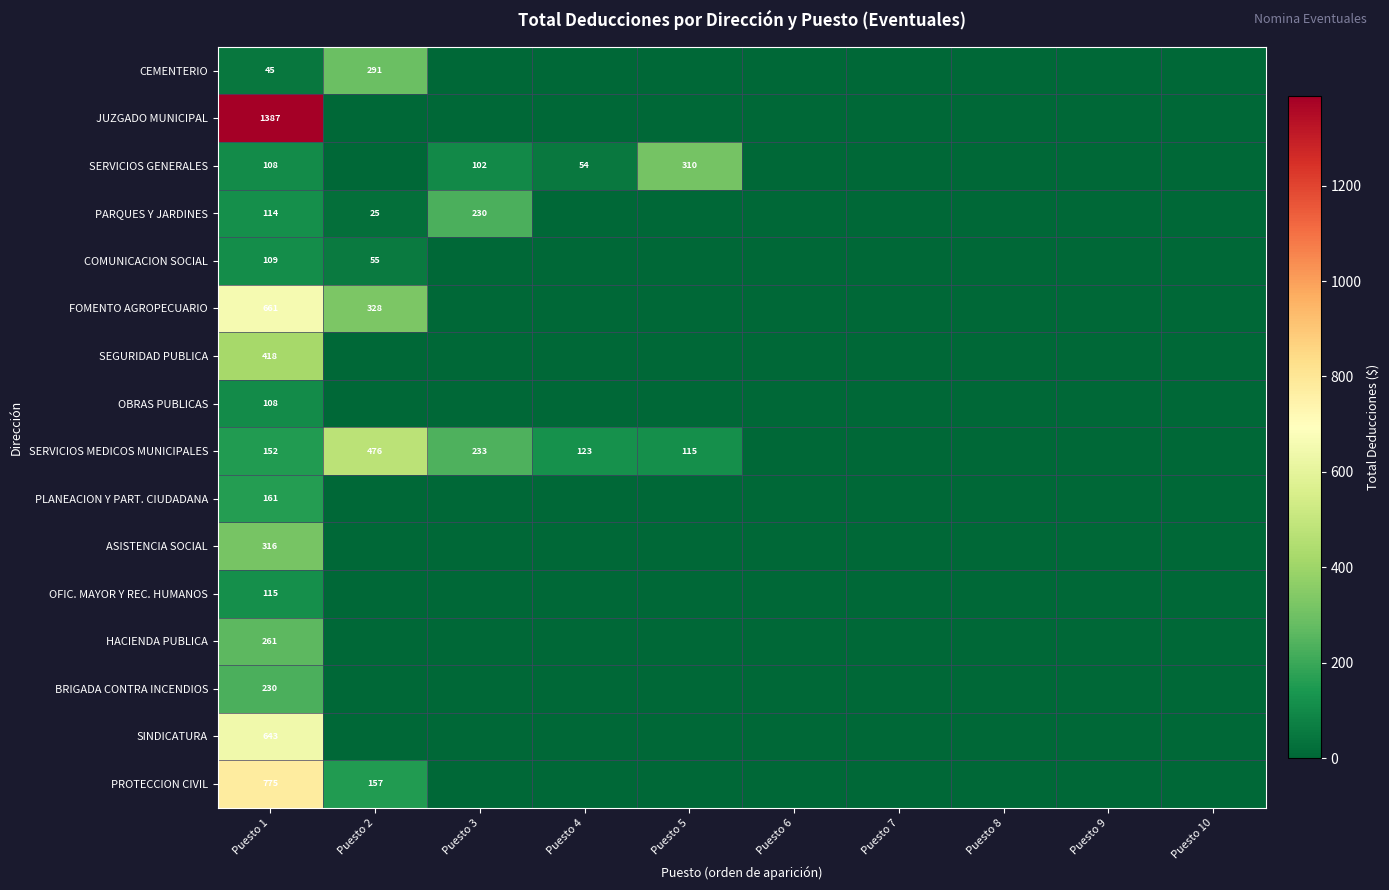

What is the greatest value displayed?

1386.9